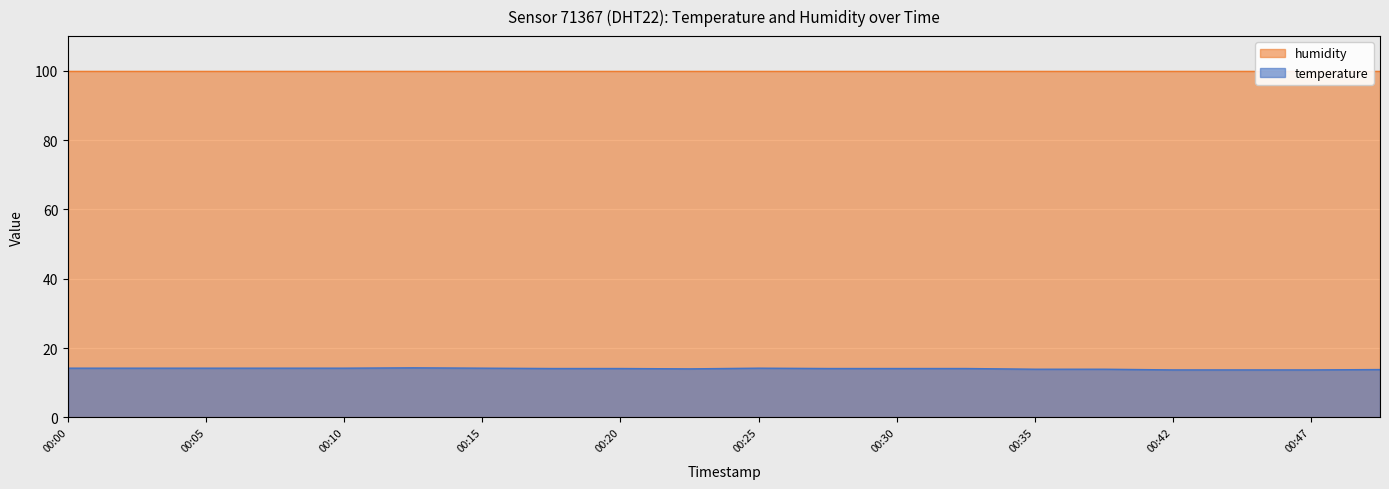

How many points are lower than both their immediate neighbors (excluding endpoints)?

1